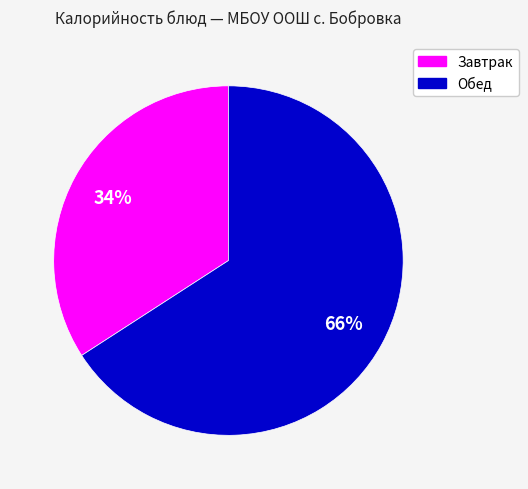

Does any single category account for the majority?

Yes